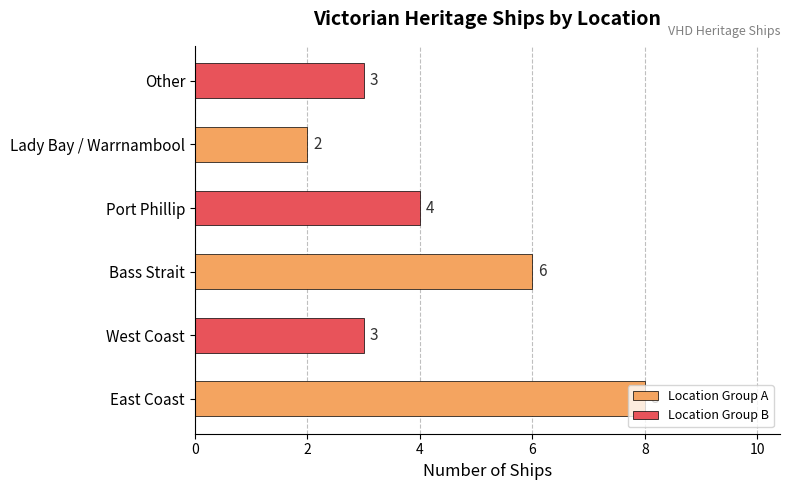

How many series are shown in this chart?

1